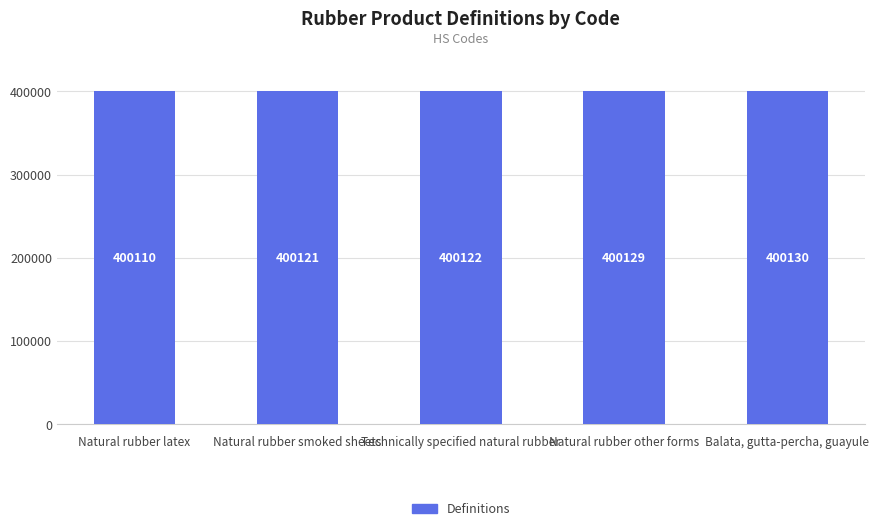

Rank the categories by value from highest to lowest.

Balata, gutta-percha, guayule, Natural rubber other forms, Technically specified natural rubber, Natural rubber smoked sheets, Natural rubber latex